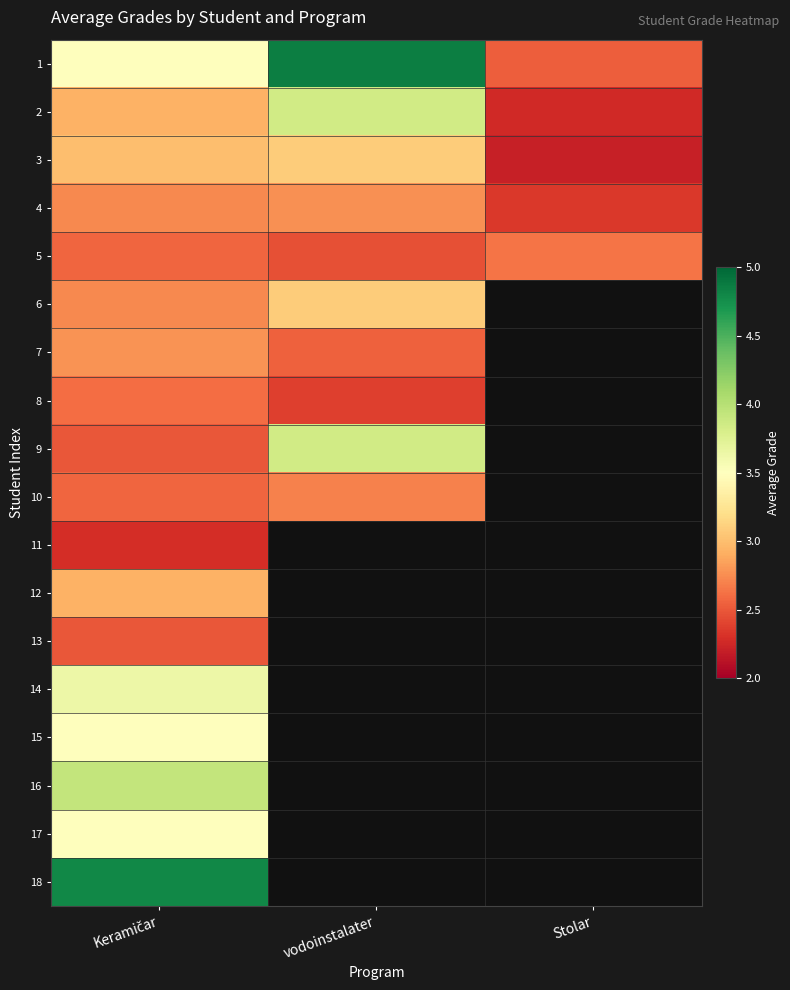

What is the difference between the highest and lowest values at Stolar?

0.4